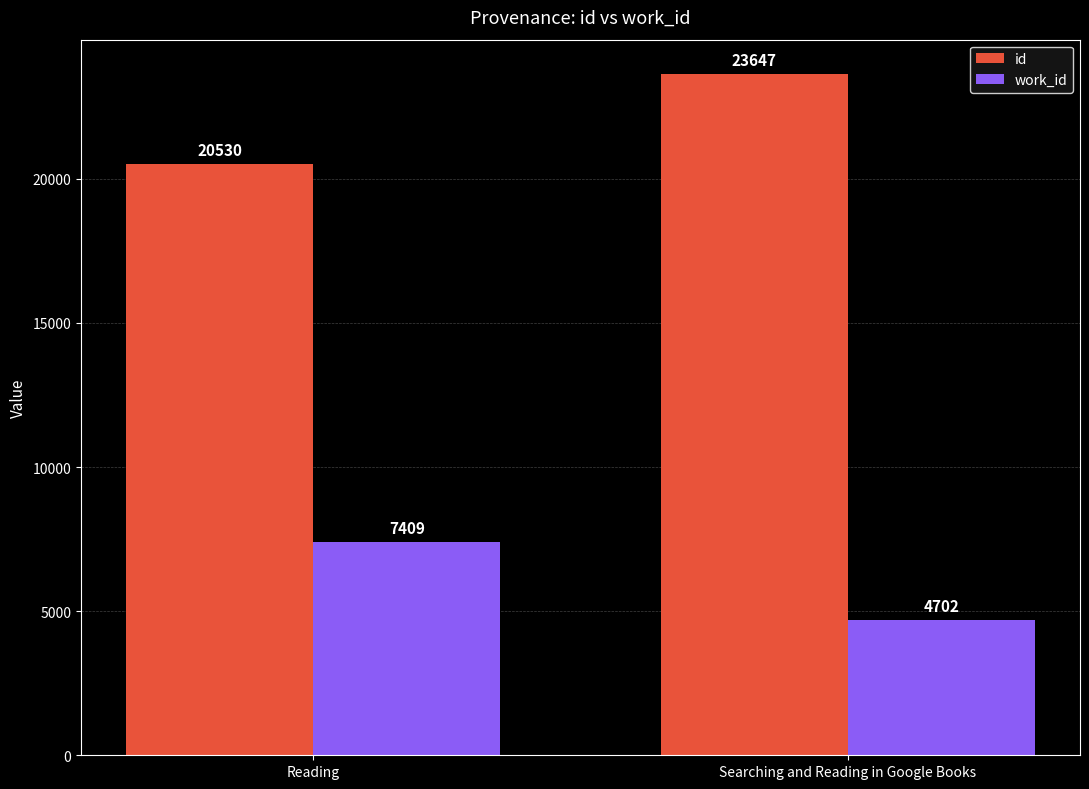

What is the total value across all series at Searching and Reading in Google Books?

28349